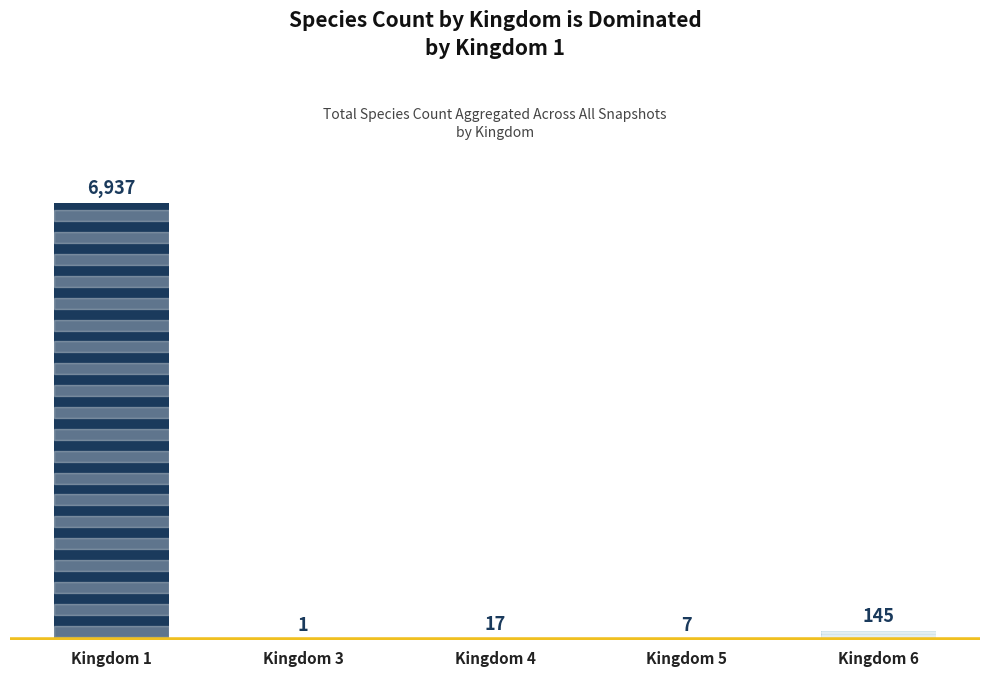

Count the number of categories in the chart.

5